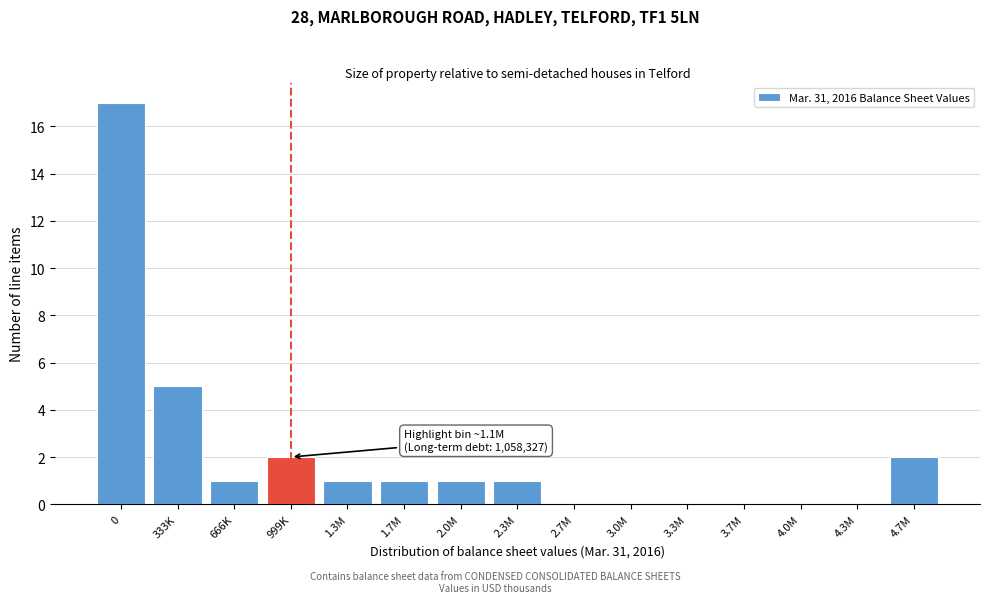

Reading left to right, transcribe all the data shown in this chart.

0=17	333K=5	666K=1	999K=2	1.3M=1	1.7M=1	2.0M=1	2.3M=1	2.7M=0	3.0M=0	3.3M=0	3.7M=0	4.0M=0	4.3M=0	4.7M=2